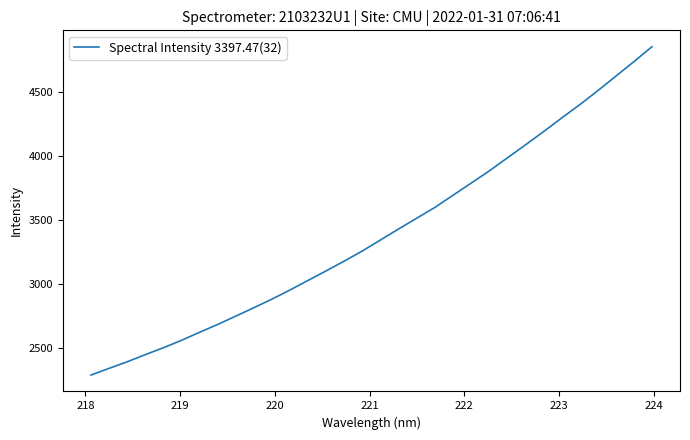

What is the difference between the maximum and minimum values?

2563.9